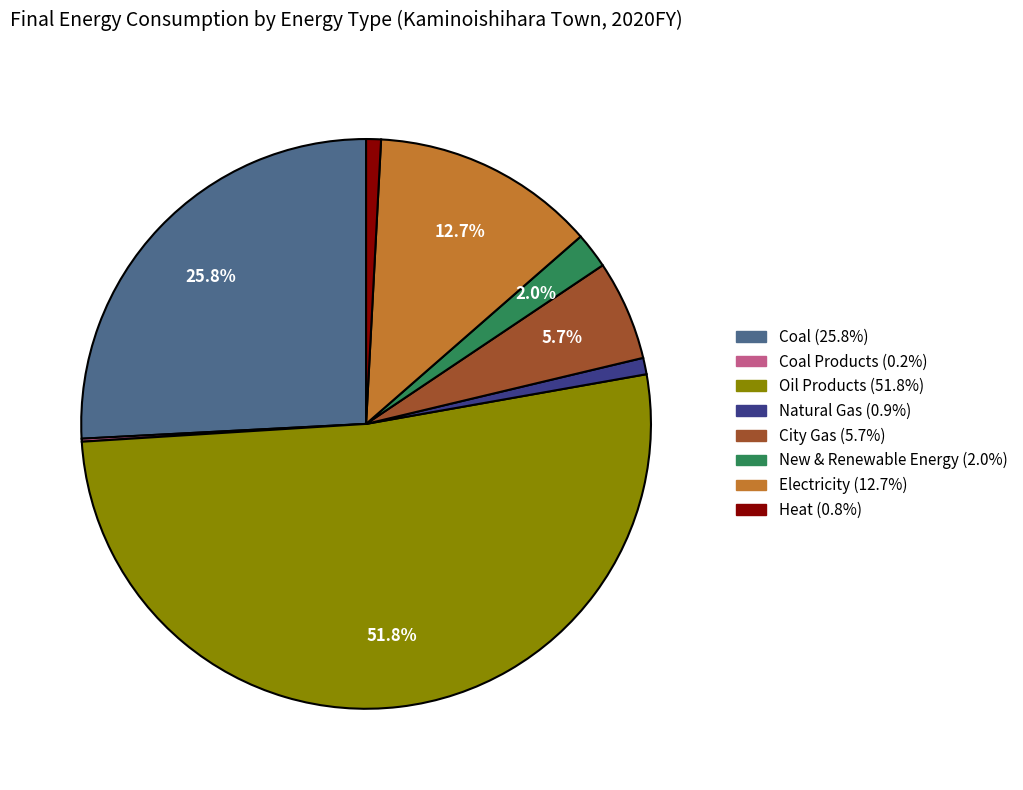

Does any single category account for the majority?

Yes